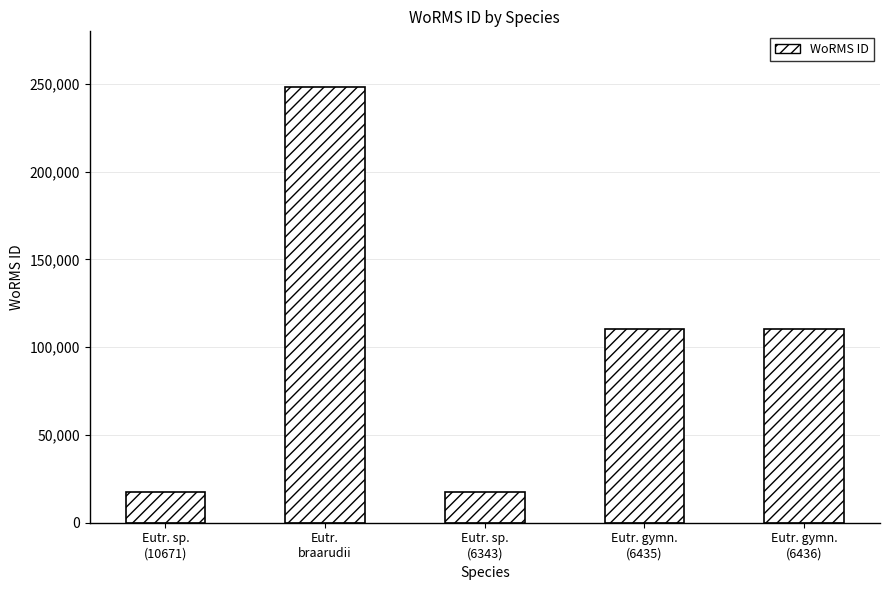

Count the number of data series in this chart.

1